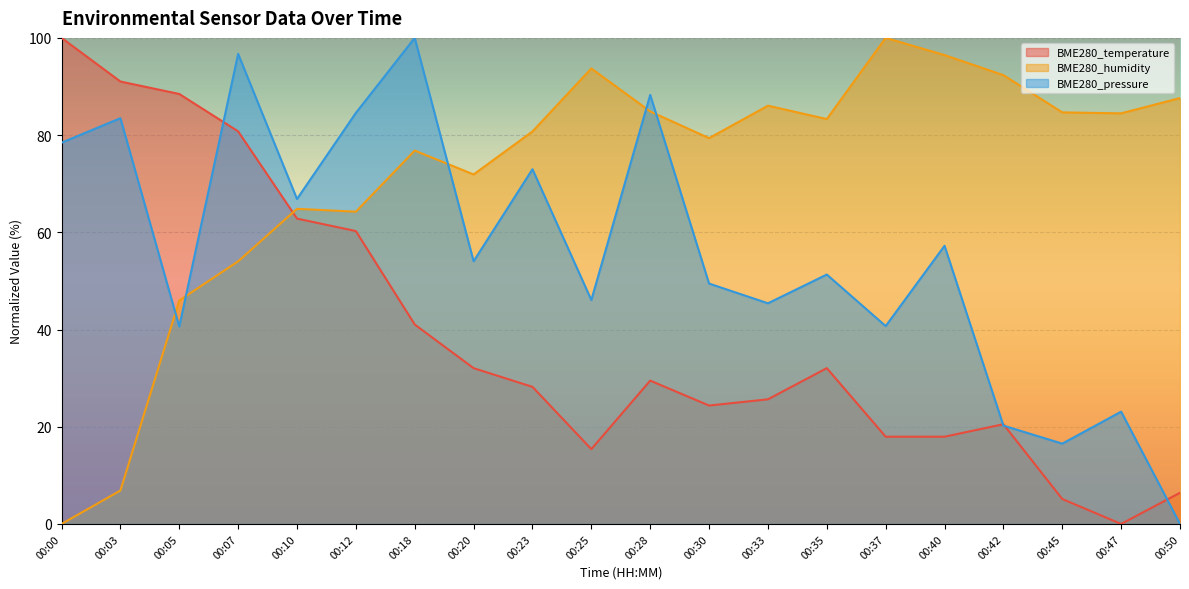

What is the value of the BME280_temperature point at the 13th from the left?

25.6